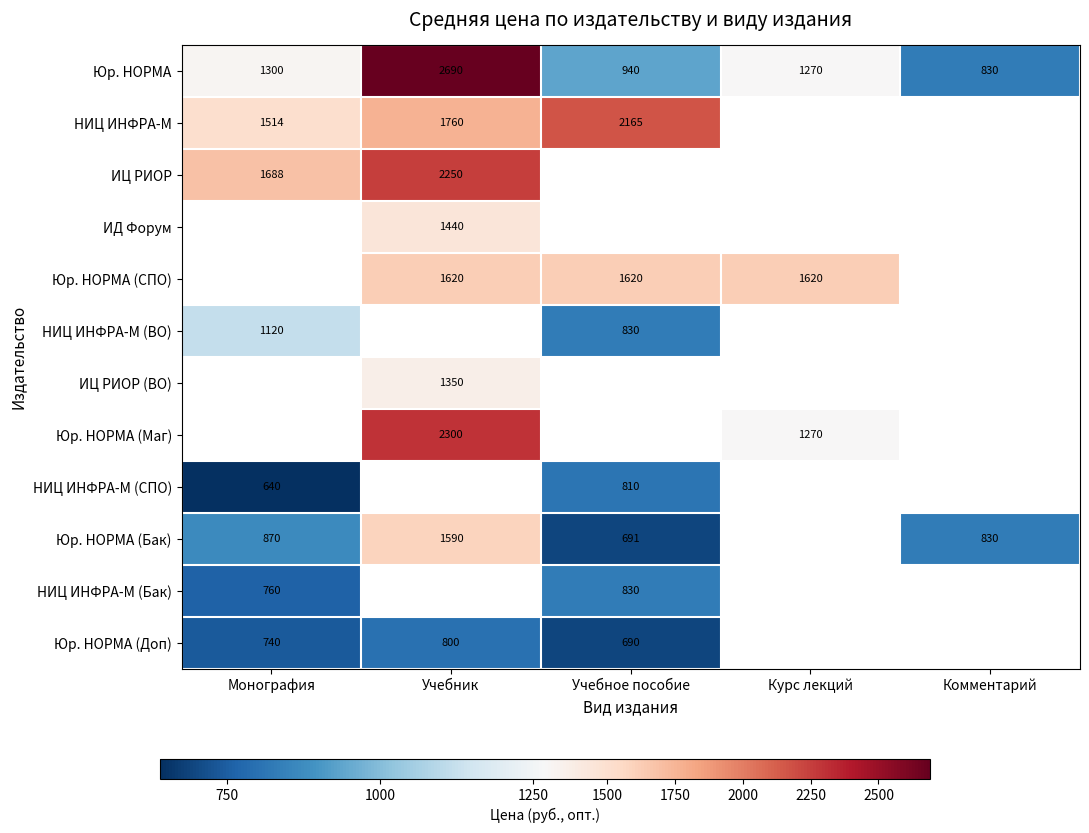

The Юр. НОРМА series shows 580 at Монография. True or false?

False